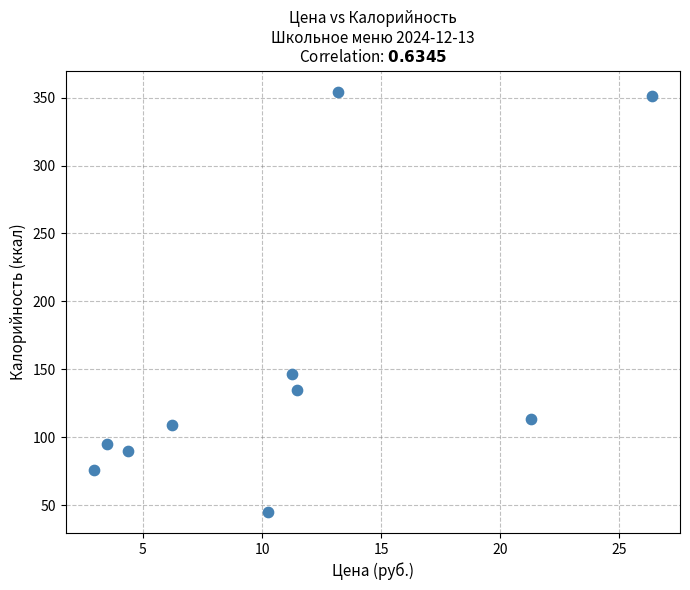

What Y value in the scatter plot is closest to 199?

146.3